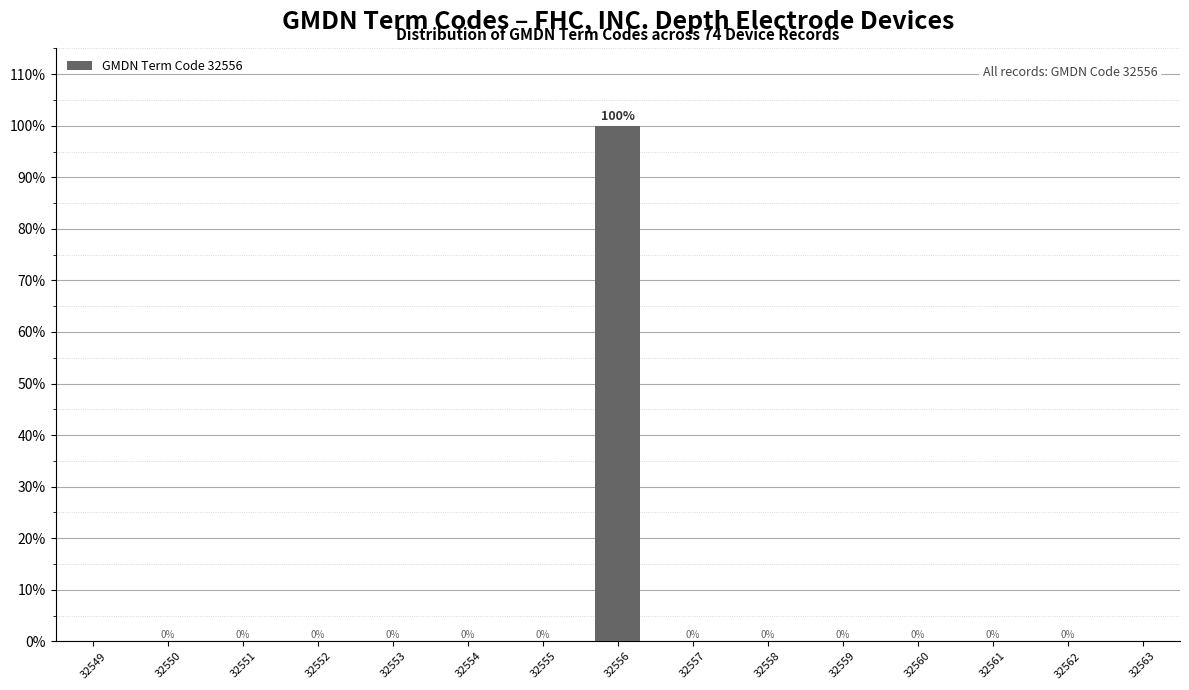

Reading right to left, transcribe all the data shown in this chart.

32562=0	32561=0	32560=0	32559=0	32558=0	32557=0	32556=100	32555=0	32554=0	32553=0	32552=0	32551=0	32550=0